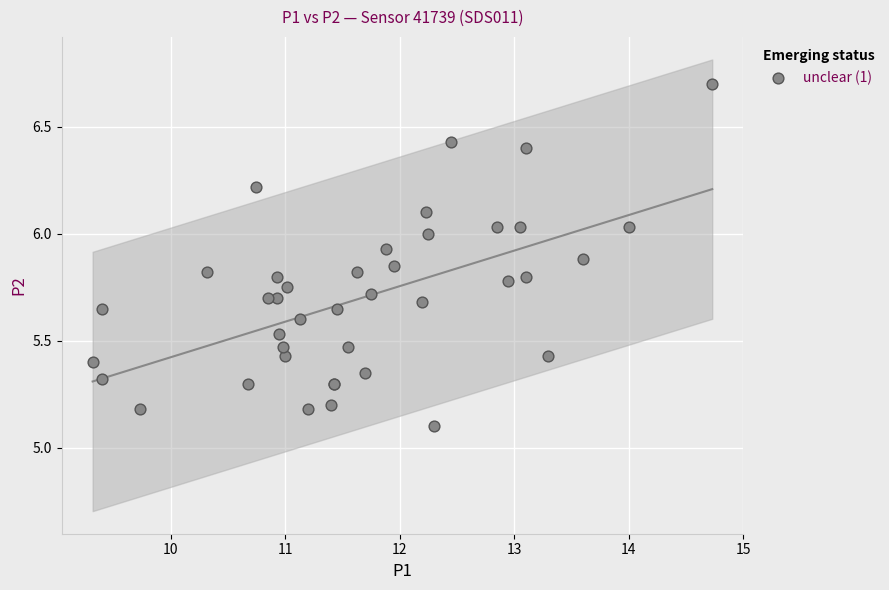

What Y value in the scatter plot is closest to 5?

5.1